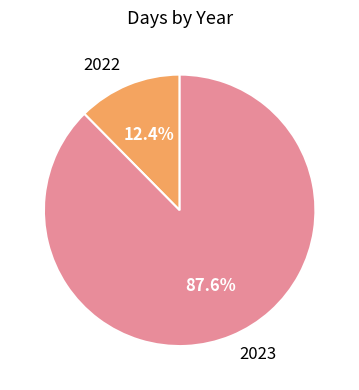

Which category has the biggest portion of the pie?

2023